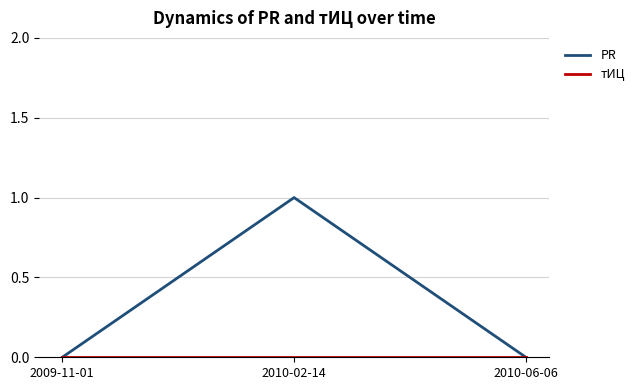

At which category is the sum across all series the highest?

2010-02-14